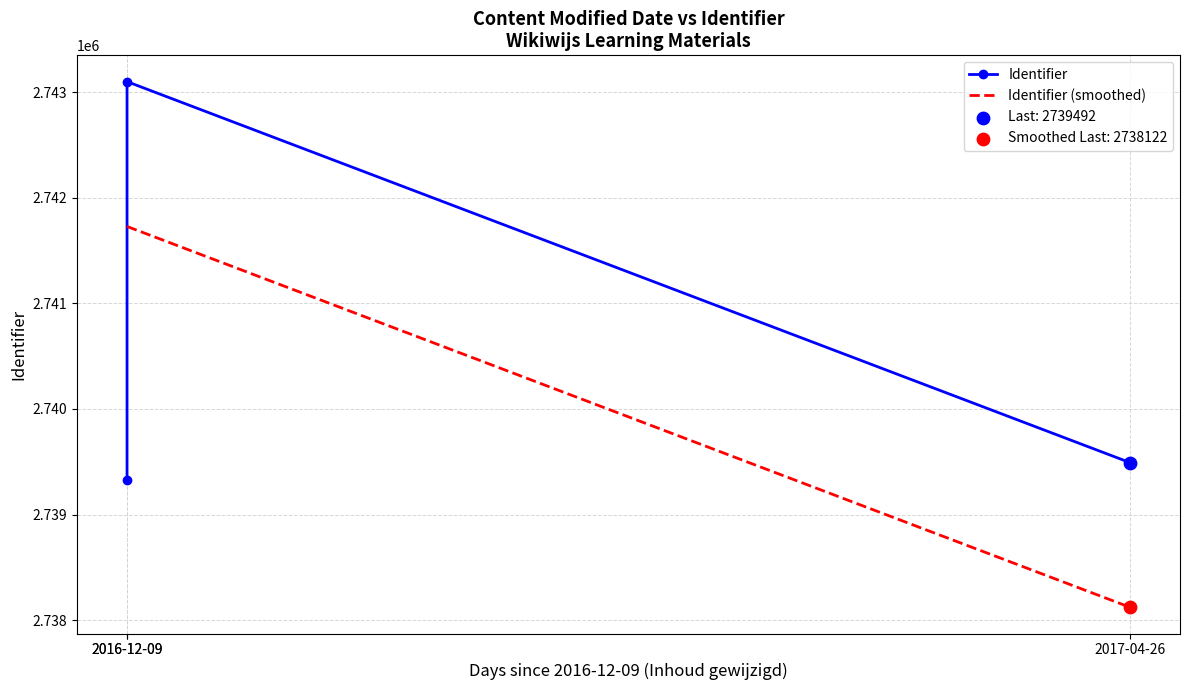

What is the ratio of the value at 2016-12-09 to the value at 2017-04-26?

1.0